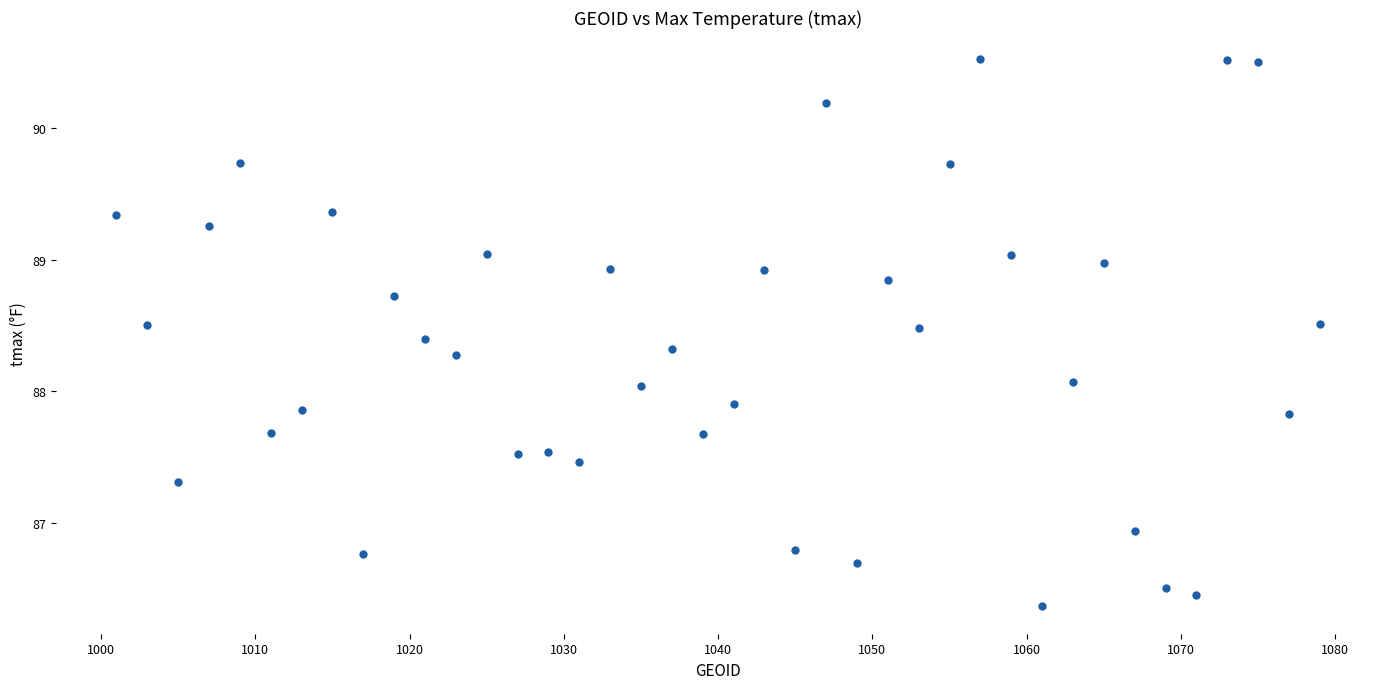

What is the range of X values (max minus min)?

78.0